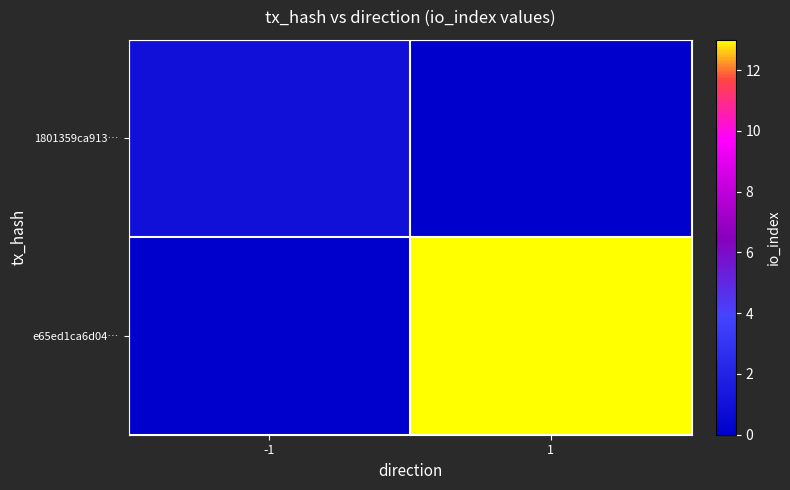

At -1, list the series in order from largest to smallest.

1801359ca913…, e65ed1ca6d04…